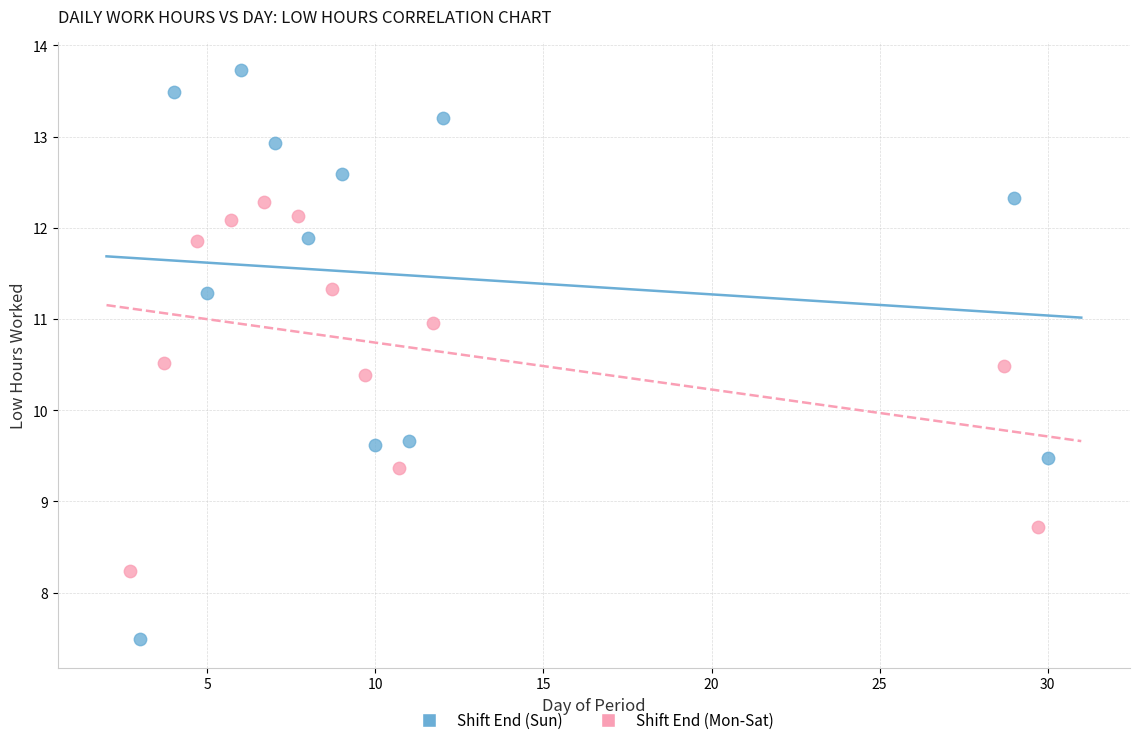

Which series contains the highest Y value?

Shift End (Sun)